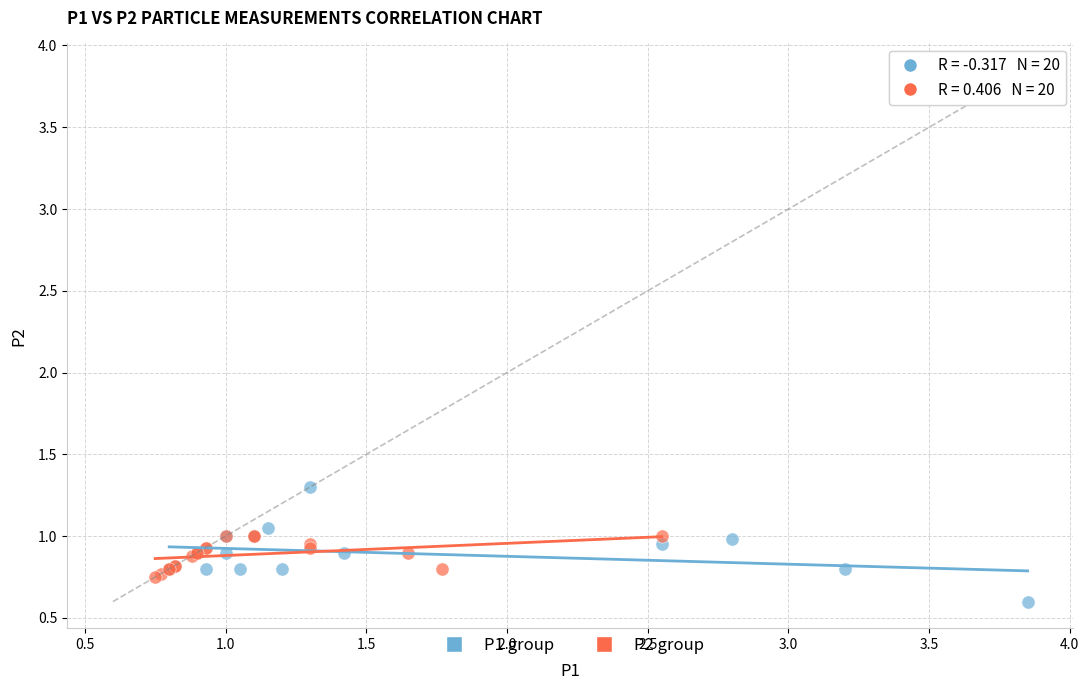

Which series reaches the minimum Y coordinate?

P1 group